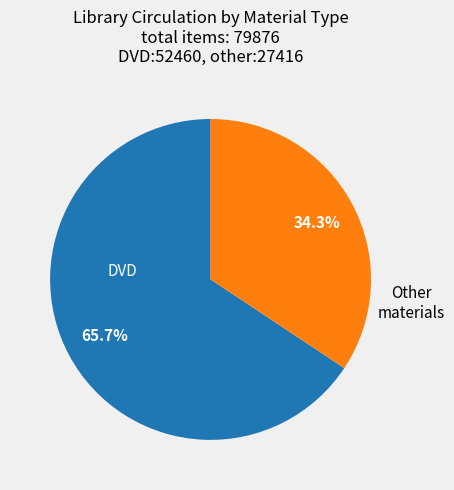

Count the number of slices in the pie.

2